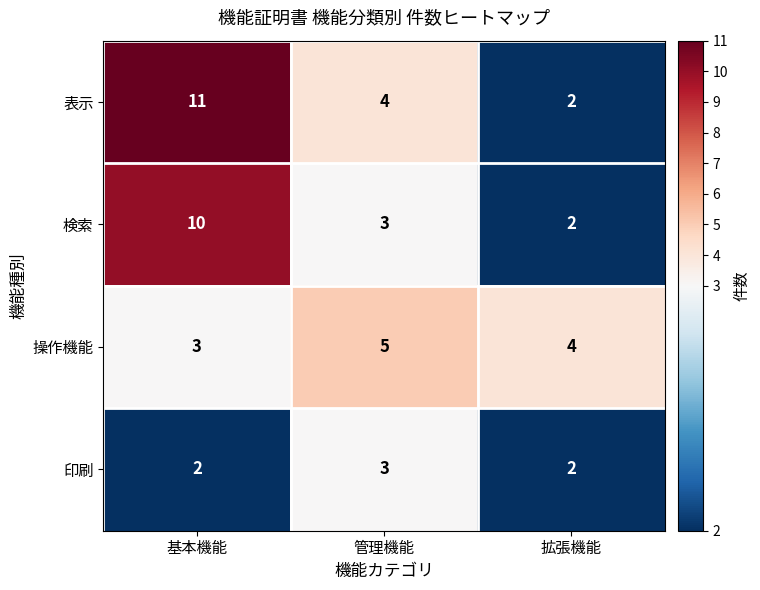

What value does the 操作機能 series have at 拡張機能?

4